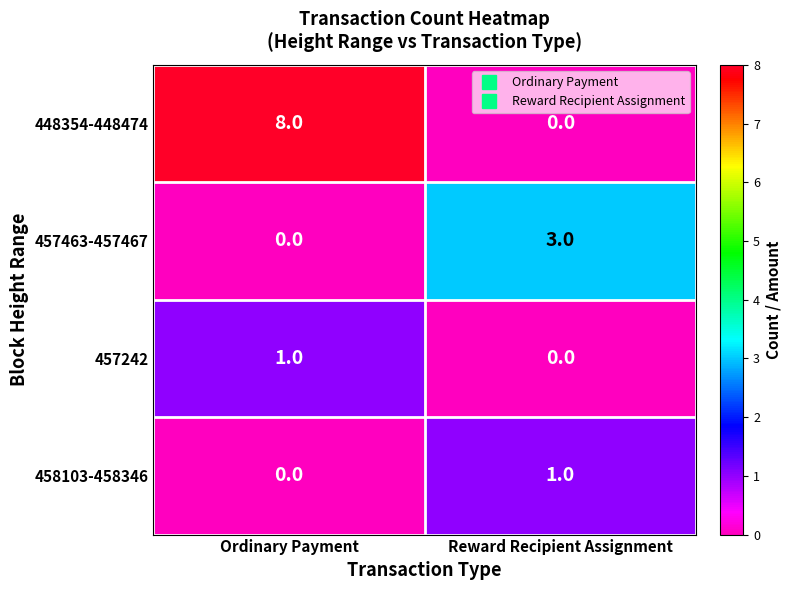

Reading right to left, transcribe all the data shown in this chart.

448354-448474: Reward Recipient Assignment=0	Ordinary Payment=8
457463-457467: Reward Recipient Assignment=3	Ordinary Payment=0
457242: Reward Recipient Assignment=0	Ordinary Payment=1
458103-458346: Reward Recipient Assignment=1	Ordinary Payment=0